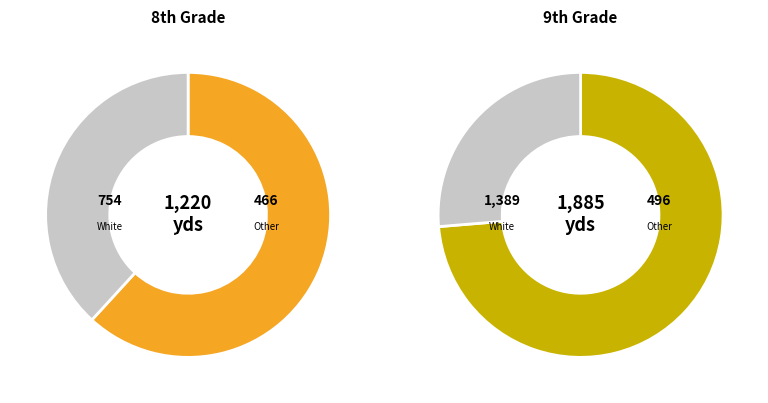

True or false: African-American or Black accounts for 1% of the total.

False